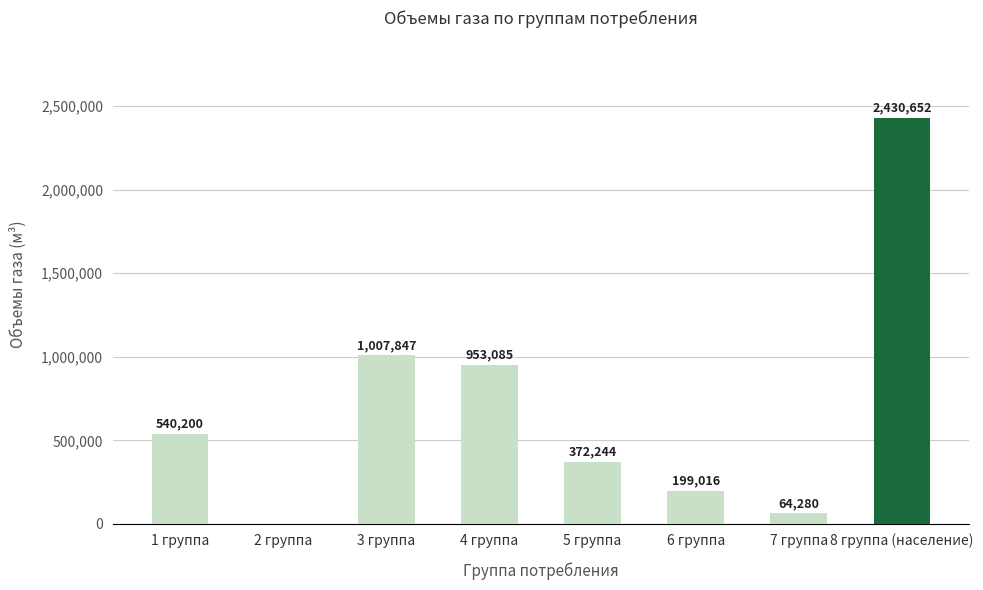

Which has a higher value, 5 группа or 6 группа?

5 группа